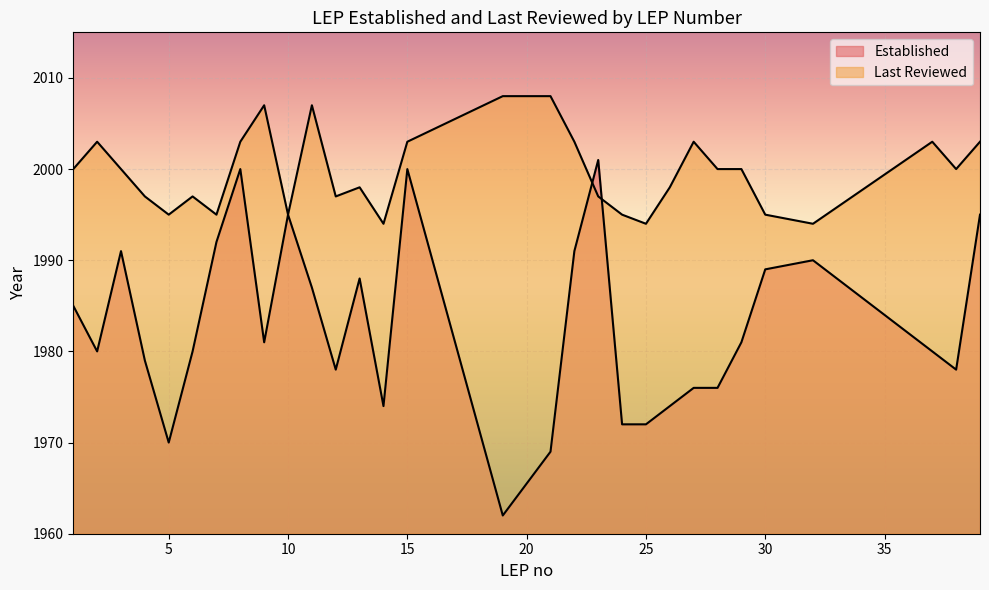

What is the maximum value for Last Reviewed?

2008